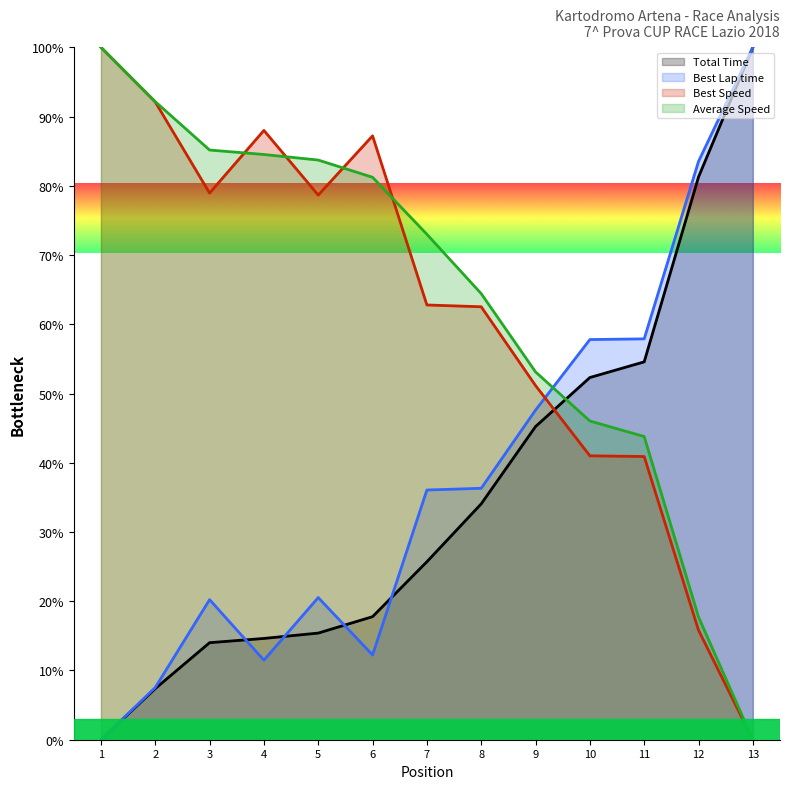

Which category has the highest value in the Total Time series?

13